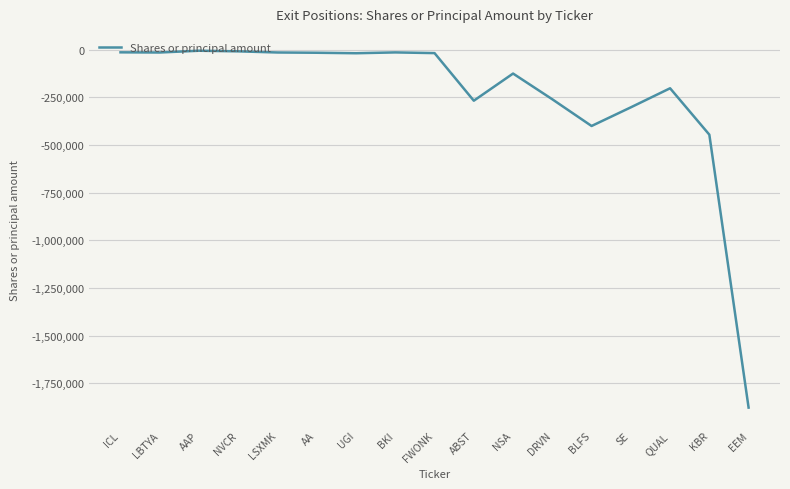

What is the maximum value shown in the chart?

-5339